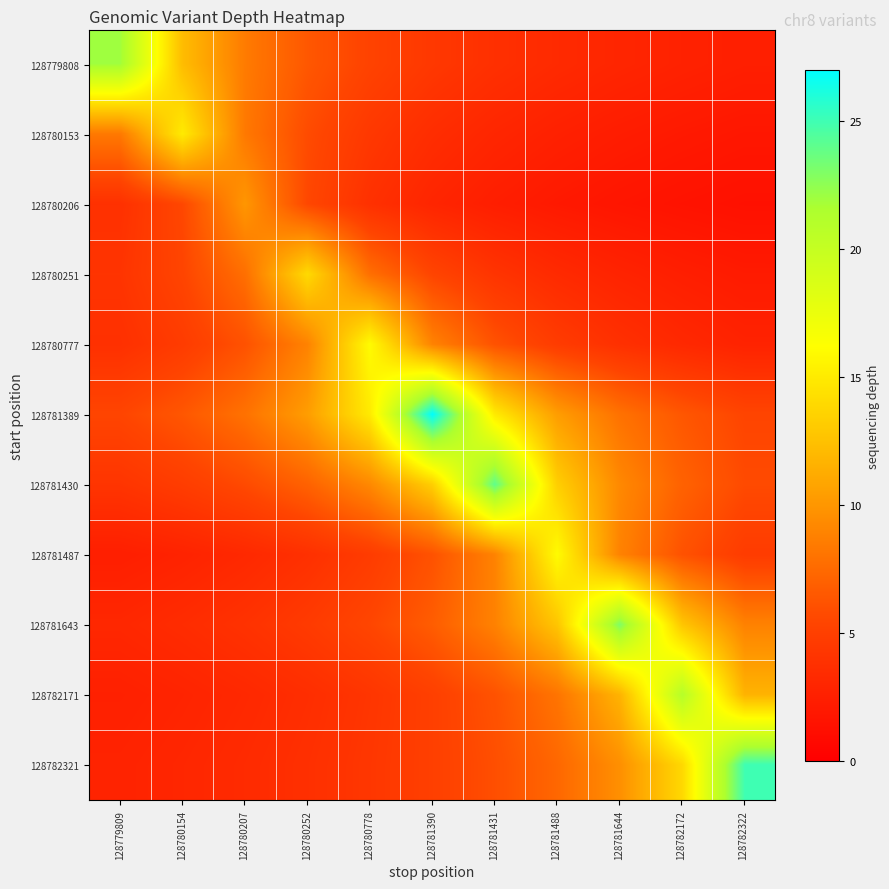

Which series has the largest total across all categories?

128781389